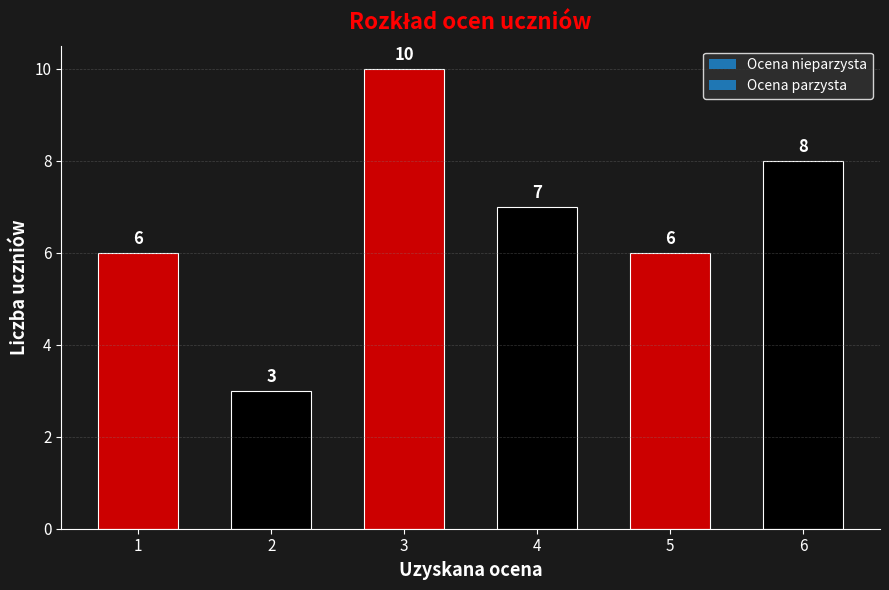

True or false: the data shows 3 at 1.

False